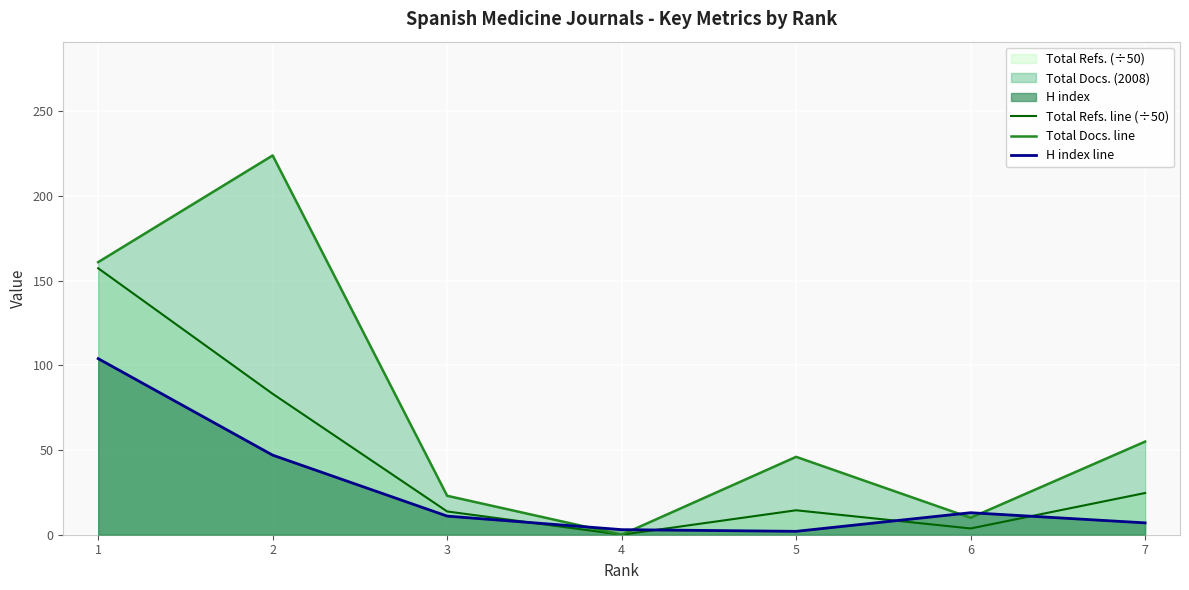

True or false: Total Refs. line (÷50) and H index line cross at least once.

True